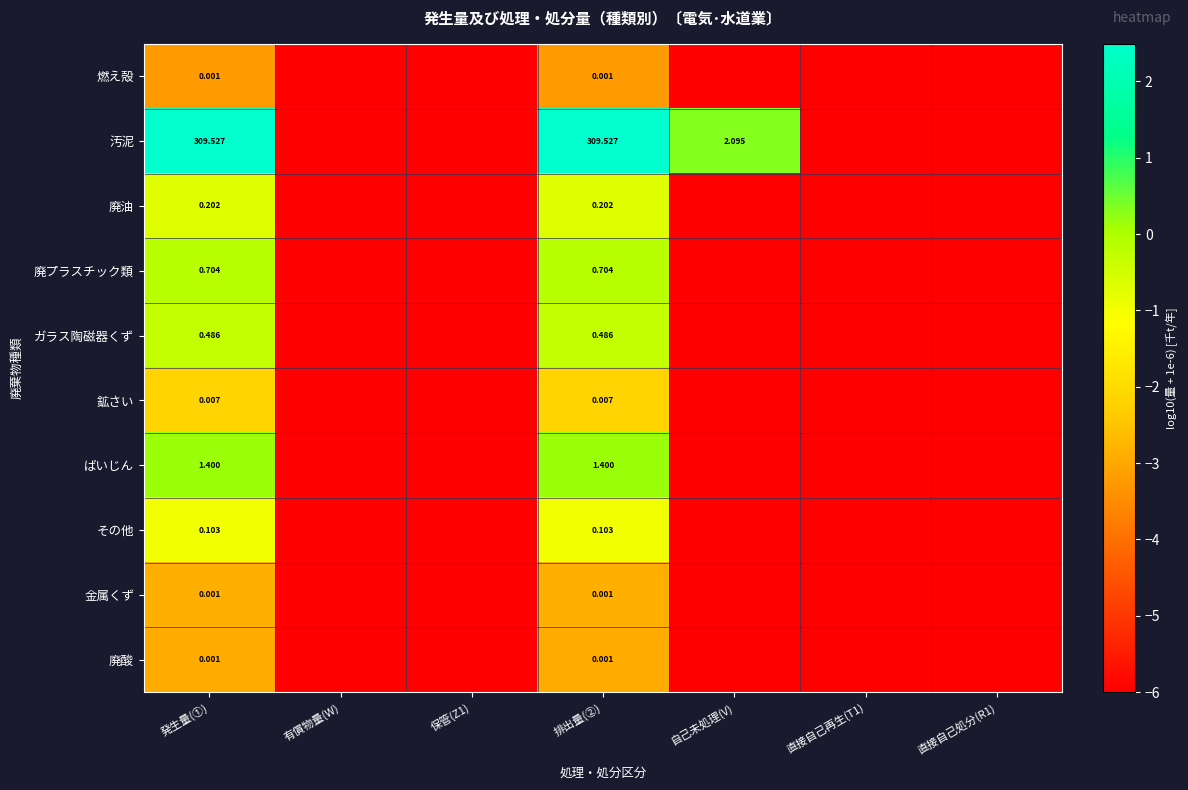

Is it true that 廃プラスチック類 equals -6.0 at 自己未処理(V)?

True